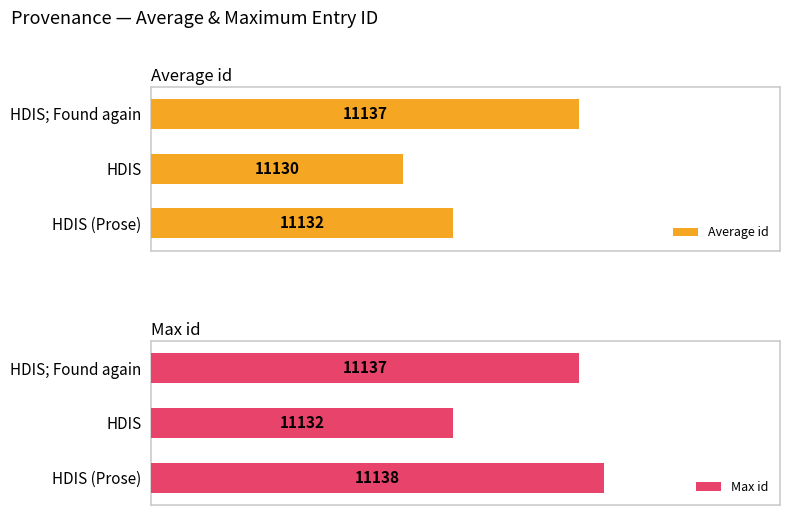

How many bars are there in total?

6